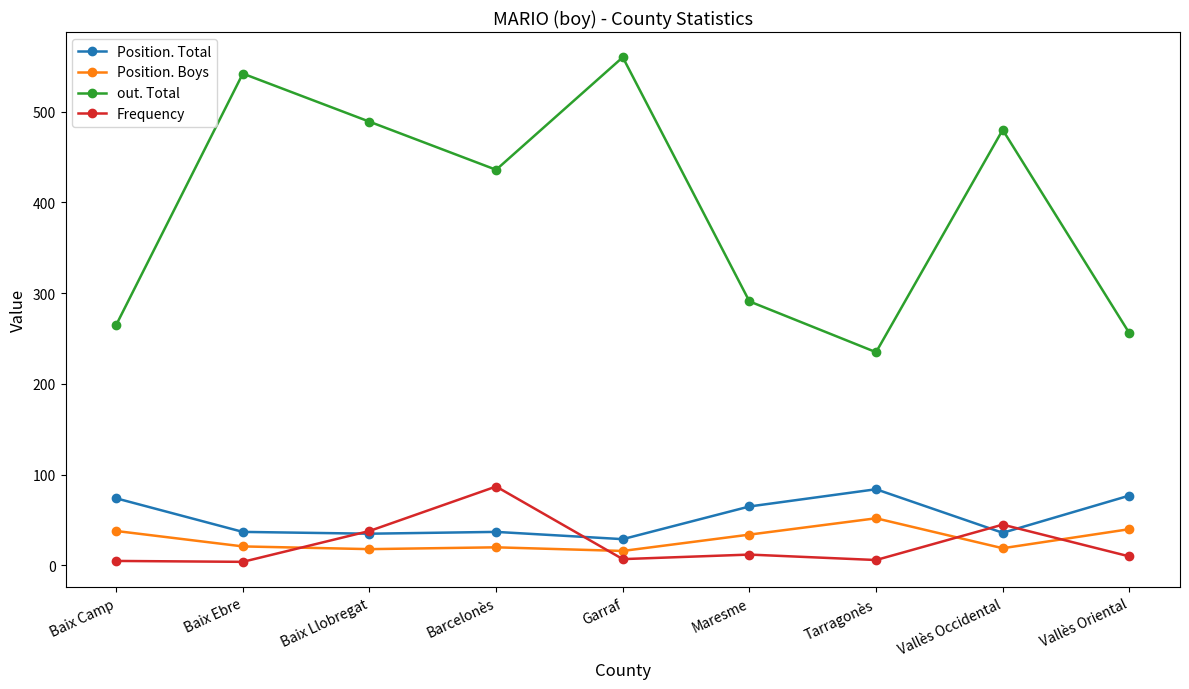

What is the label of the 8th point from the right?

Baix Ebre